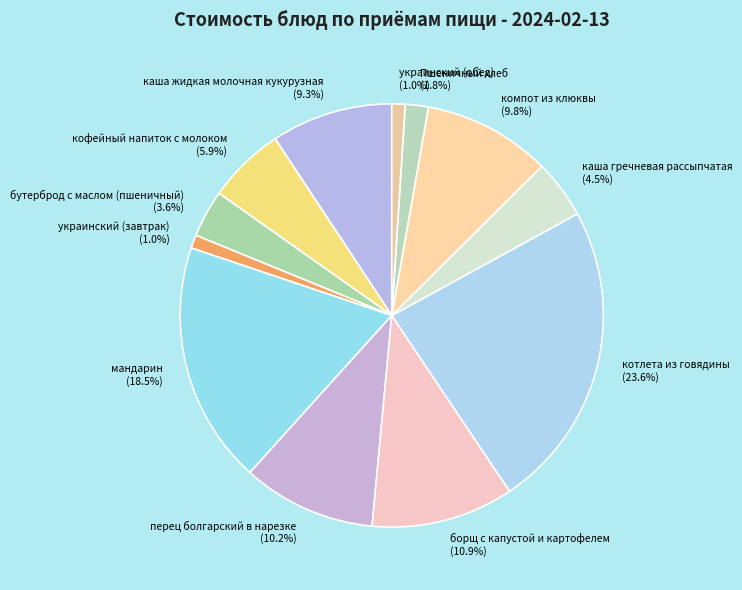

The каша гречневая рассыпчатая slice represents 16% of the pie. True or false?

False